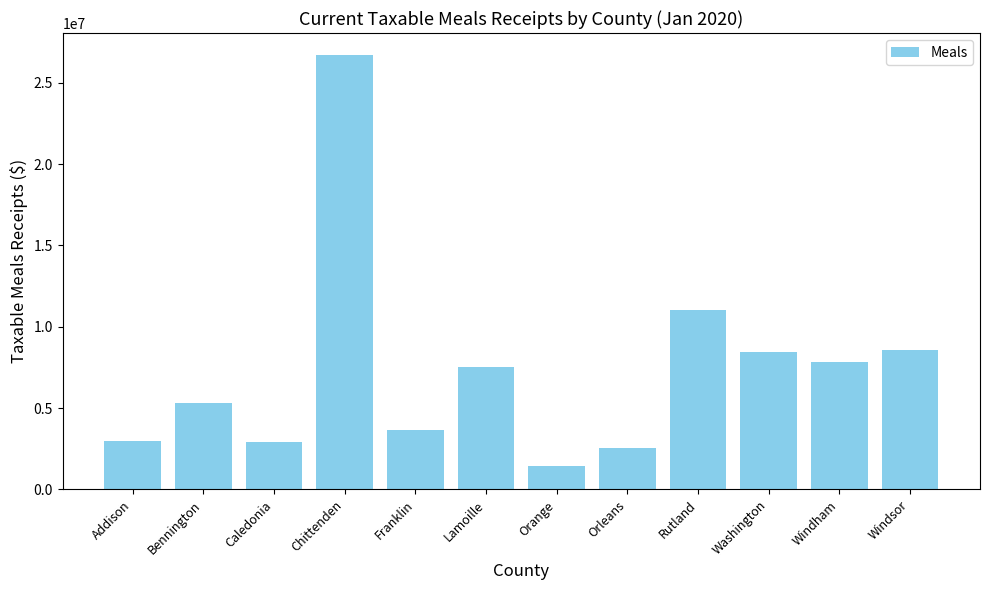

What is the label of the 4th bar from the left?

Chittenden